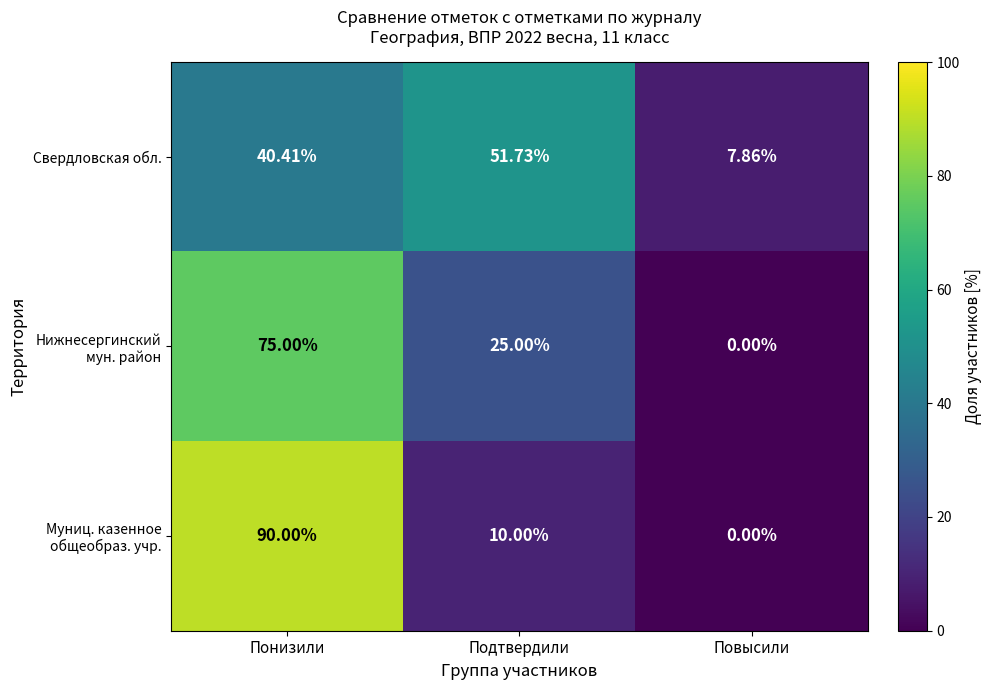

At which category does the chart reach its peak across all series?

Понизили